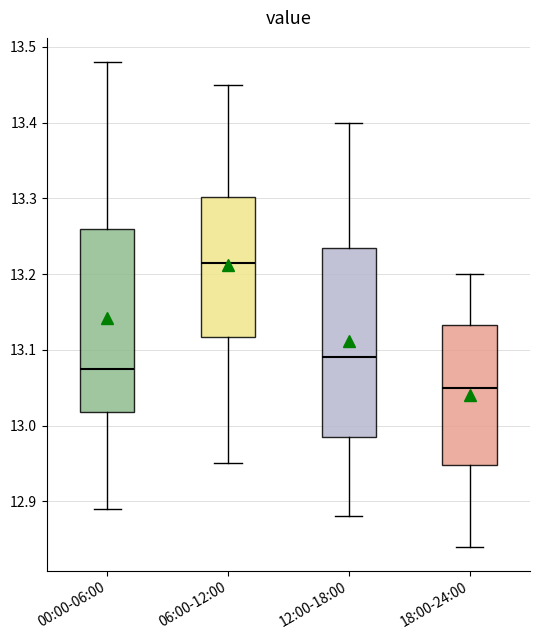

Reading left to right, read every box against the y-axis: the position of its median line, the range the box covers, and the ends of its whiskers. The values are not printed on the chart, so give them approximately, as read against the axis.

00:00-06:00: median 13.08, box 13.02 to 13.26, whiskers 12.89 to 13.48
06:00-12:00: median 13.22, box 13.12 to 13.30, whiskers 12.95 to 13.45
12:00-18:00: median 13.09, box 12.99 to 13.24, whiskers 12.88 to 13.40
18:00-24:00: median 13.05, box 12.95 to 13.13, whiskers 12.84 to 13.20